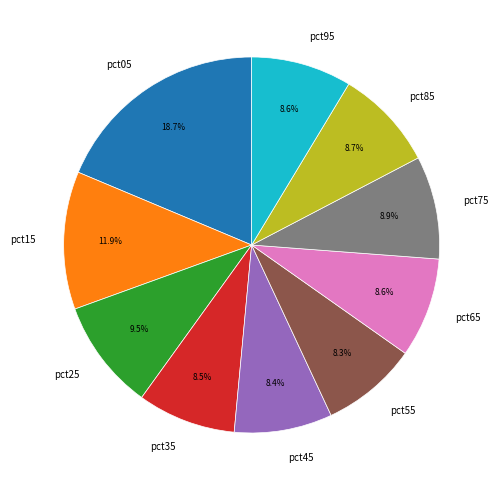

True or false: pct55 accounts for 8% of the total.

True